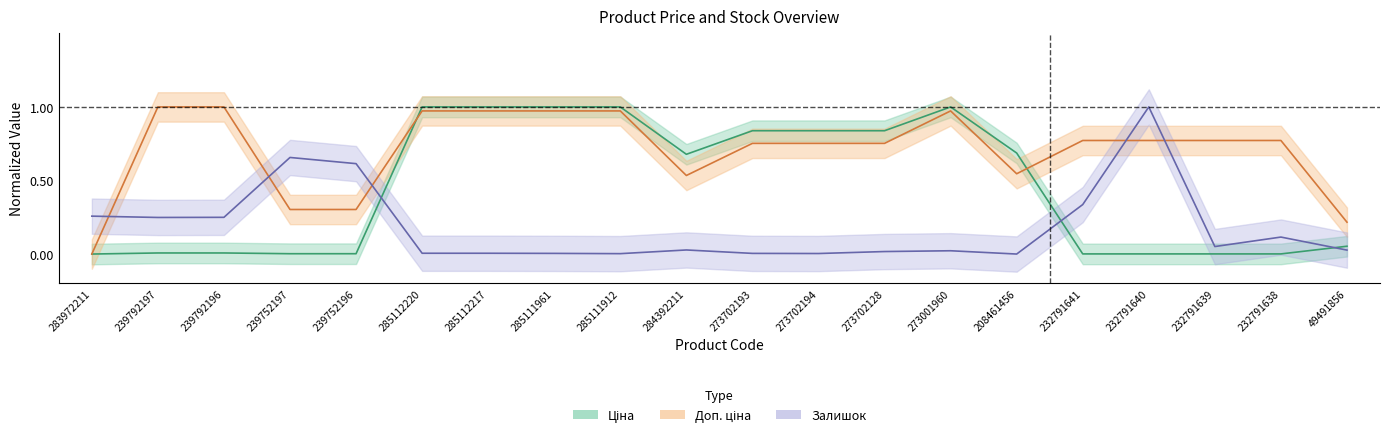

How many values in Залишок are above zero?

19